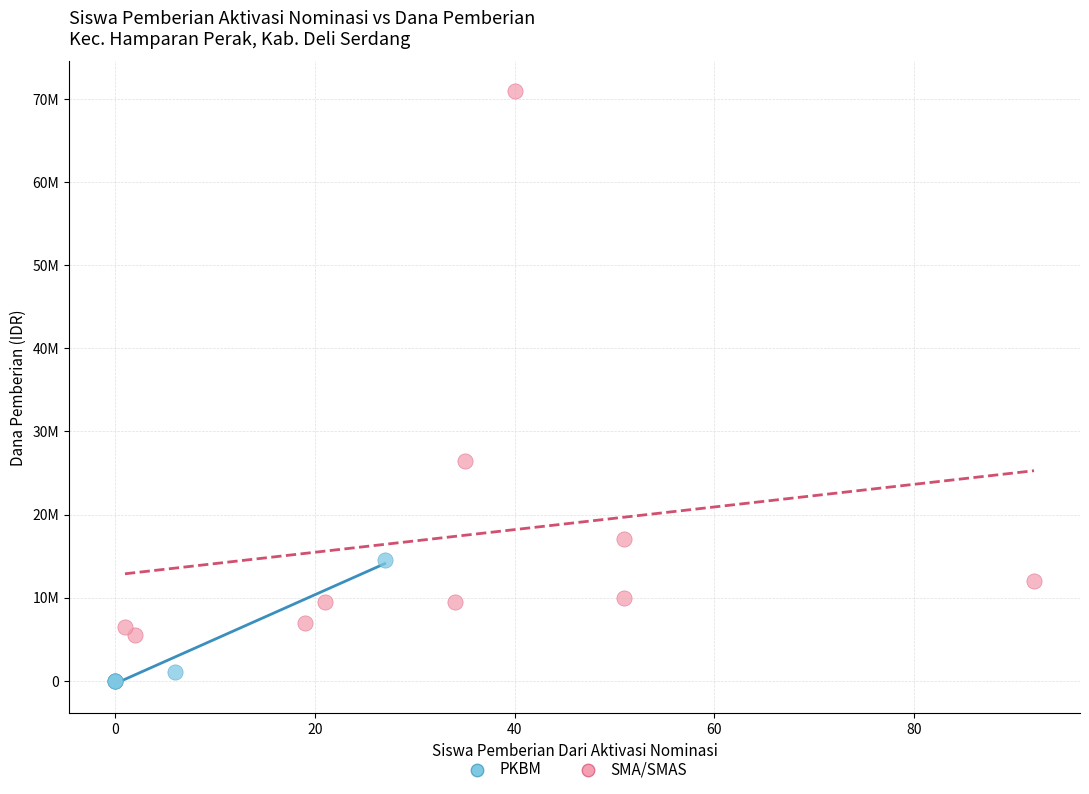

Which series reaches the maximum Y coordinate?

SMA/SMAS